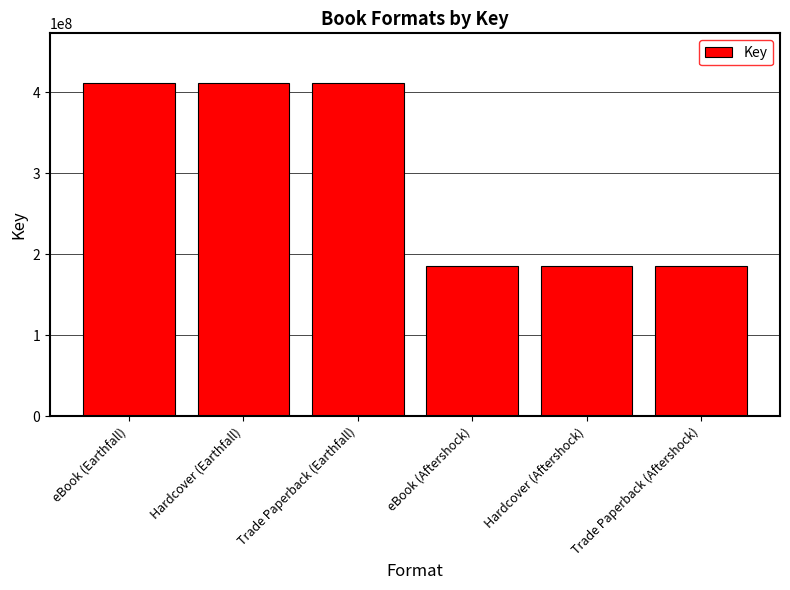

What is the value of the 3rd bar from the left?

411260503